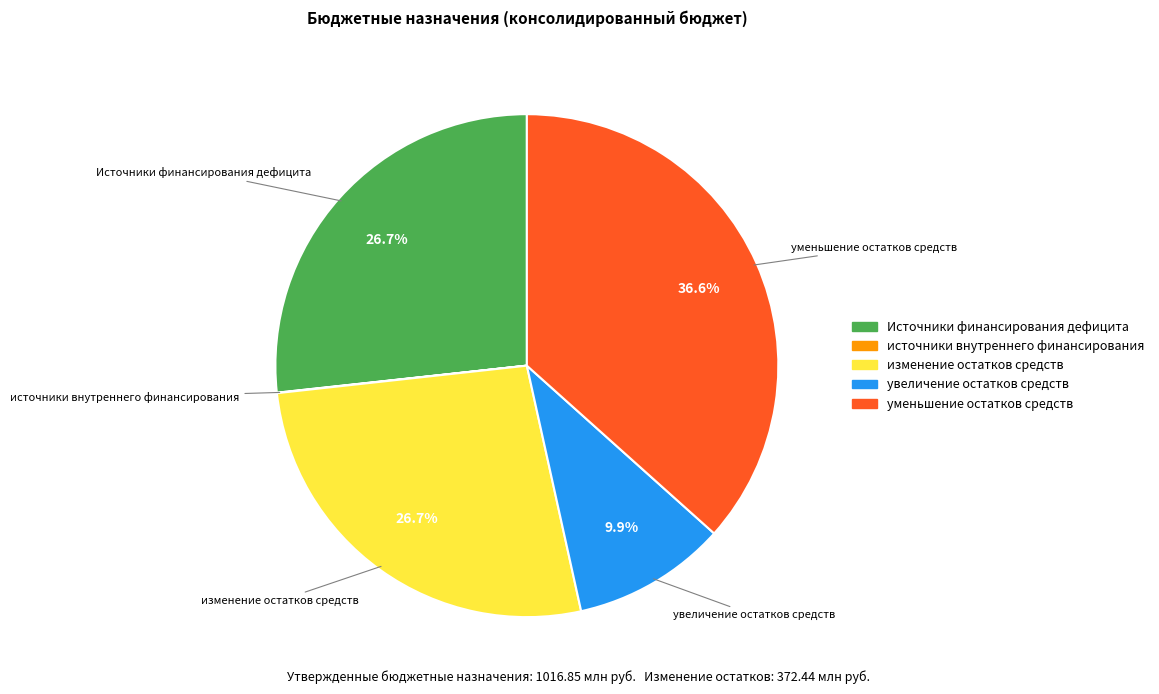

Which has a higher value, увеличение остатков средств or уменьшение остатков средств?

уменьшение остатков средств